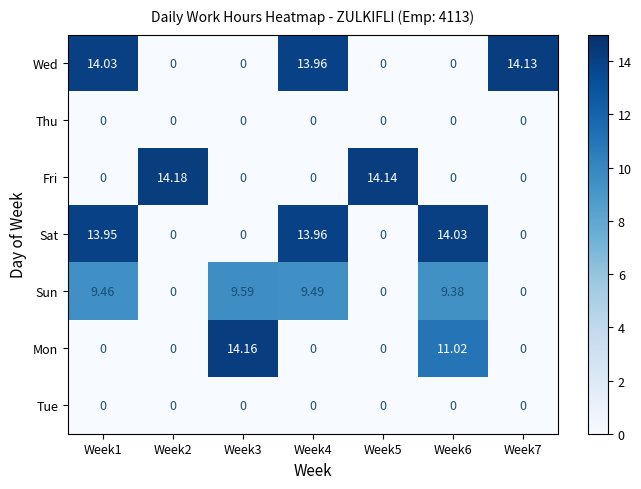

Which series changed the most between Week2 and Week5?

Fri